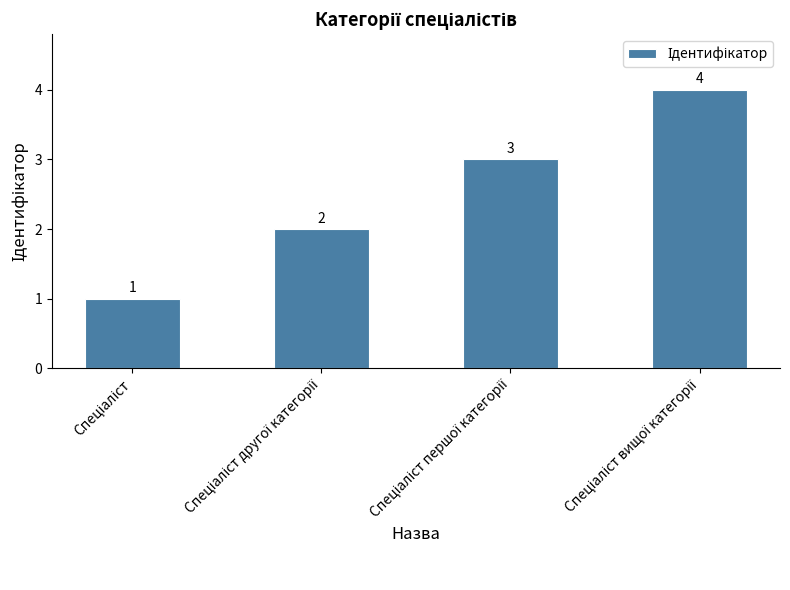

How many values are between 2 and 4?

3